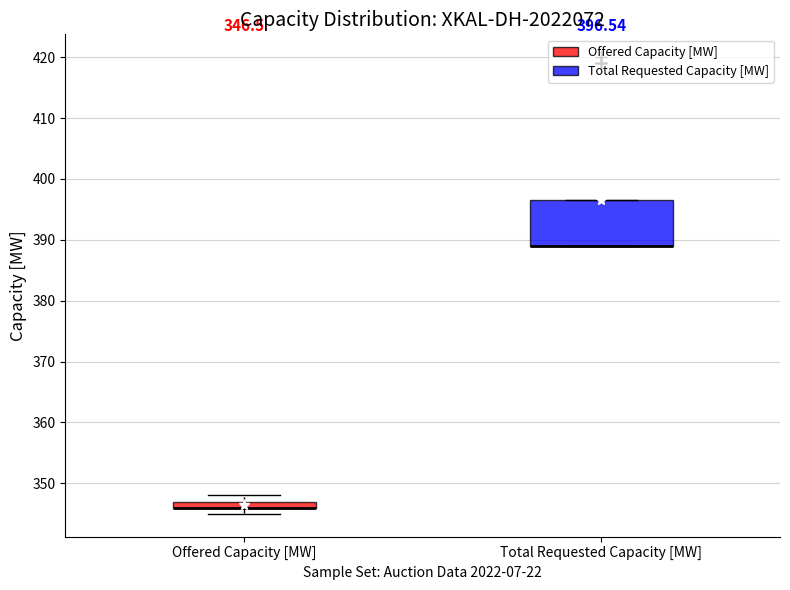

Comparing the boxes themselves (not the whiskers), which one is the tallest?

Total Requested Capacity [MW]